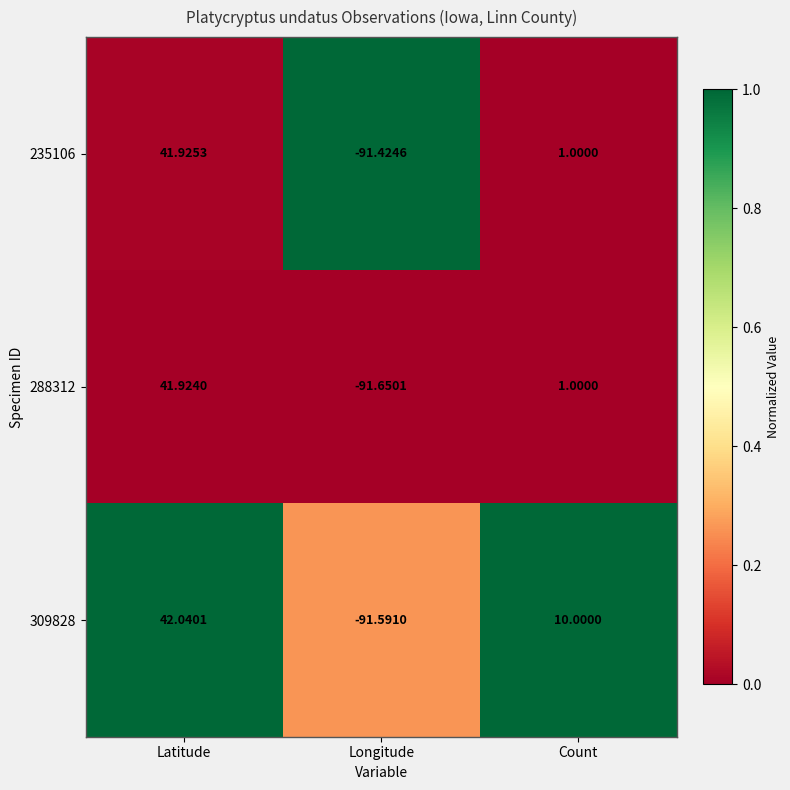

Which category has the lowest value across all series?

Longitude